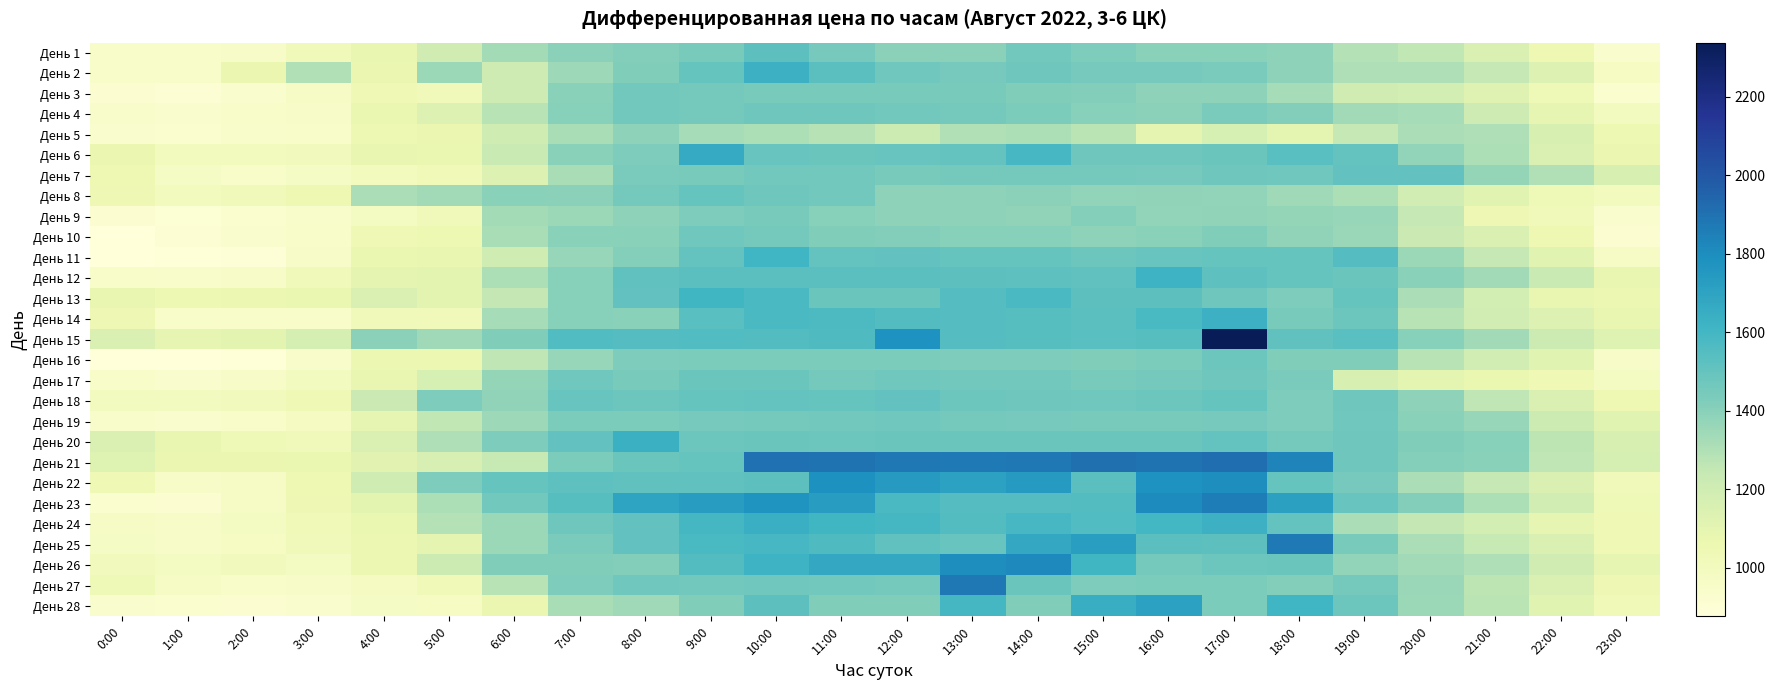

At which category is the sum across all series the highest?

10:00